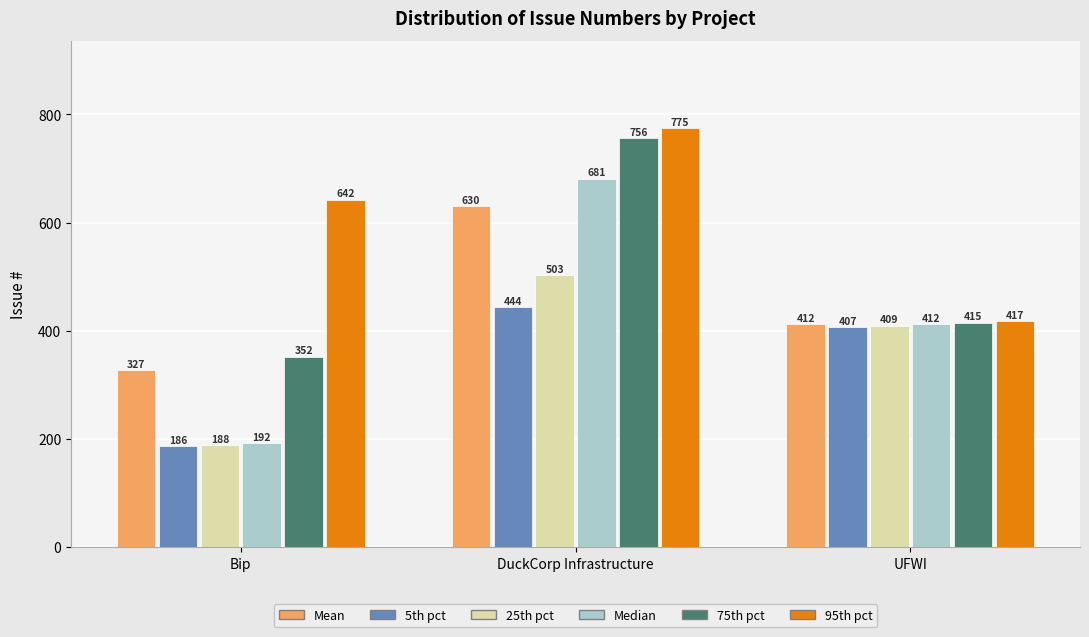

Is the value of Median at Bip greater than the value of 95th pct at UFWI?

No